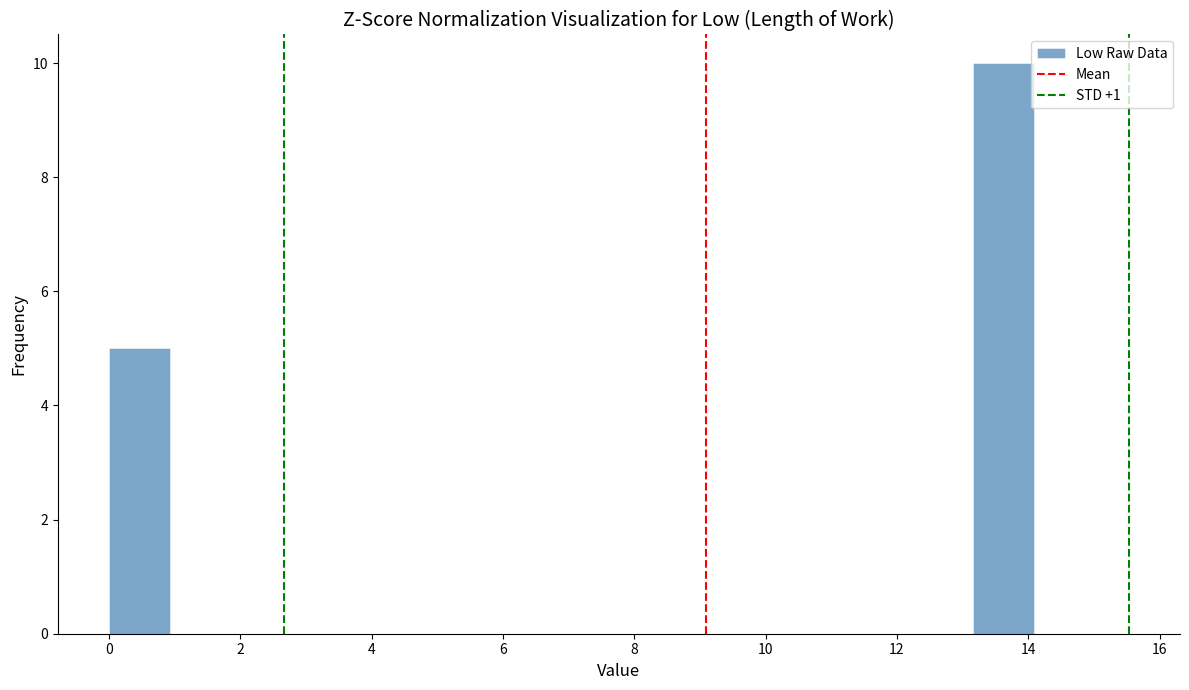

Reading left to right, transcribe this chart: for each bar, give the range it covers on the x-axis and its height. Neither the bar edges nor the heights are printed on the chart, so give them approximately, as read against the axes.

0.0 to 1.0: 5
1.0 to 1.8: 0
1.8 to 2.8: 0
2.8 to 3.8: 0
3.8 to 4.6: 0
4.6 to 5.6: 0
5.6 to 6.6: 0
6.6 to 7.6: 0
7.6 to 8.4: 0
8.4 to 9.4: 0
9.4 to 10.4: 0
10.4 to 11.2: 0
11.2 to 12.2: 0
12.2 to 13.2: 0
13.2 to 14.0: 10